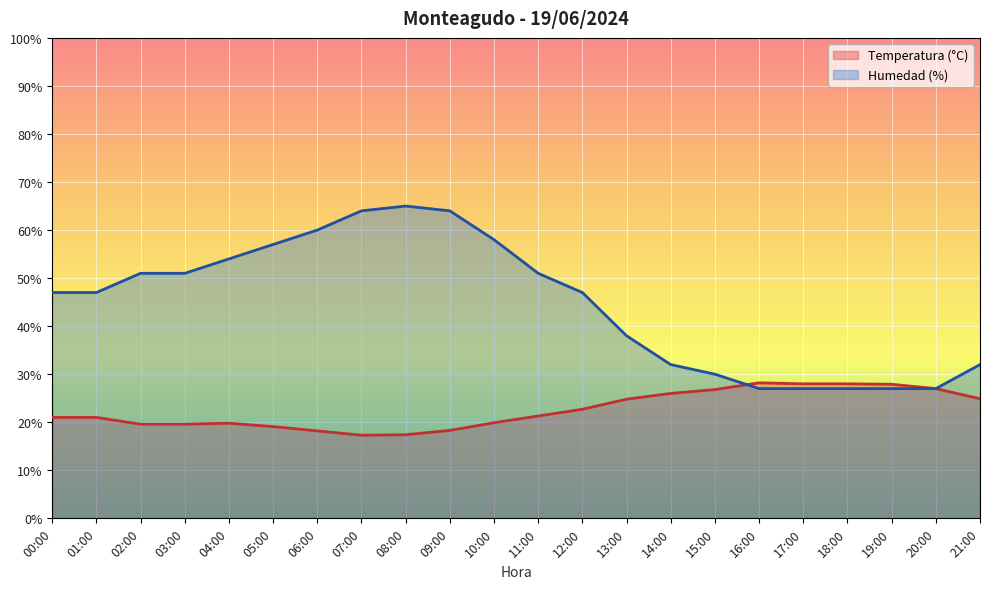

True or false: Temperatura (°C) and Humedad (%) cross at least once.

True